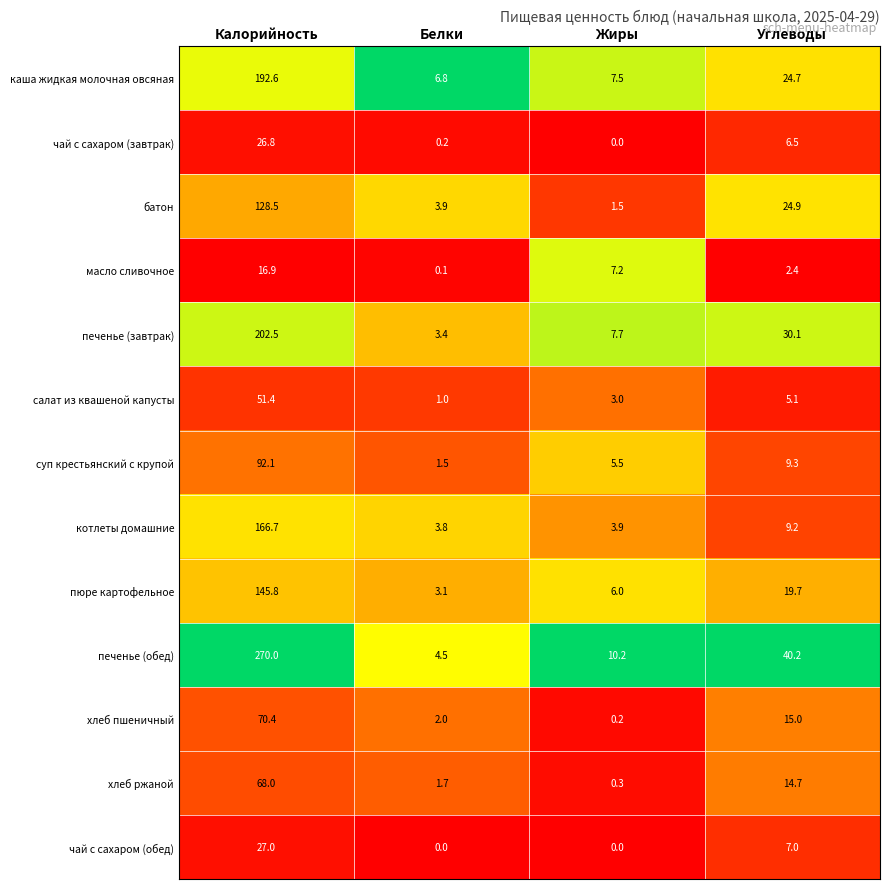

What value does the чай с сахаром (завтрак) series have at Калорийность?

26.8